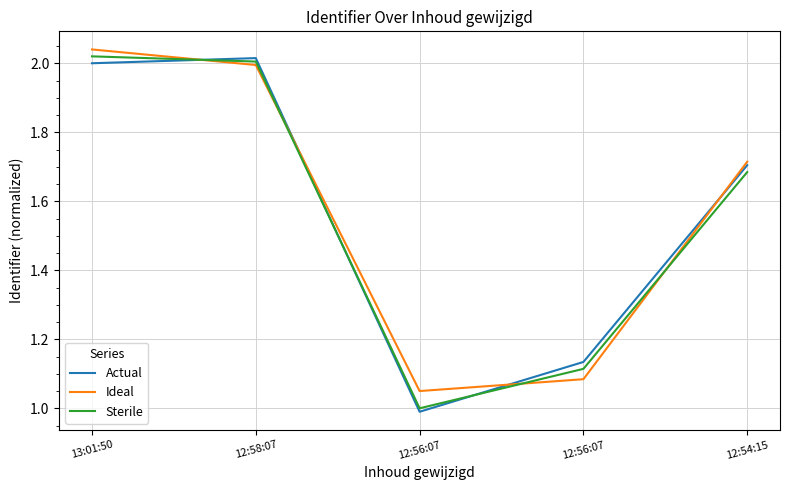

Count the number of data series in this chart.

3